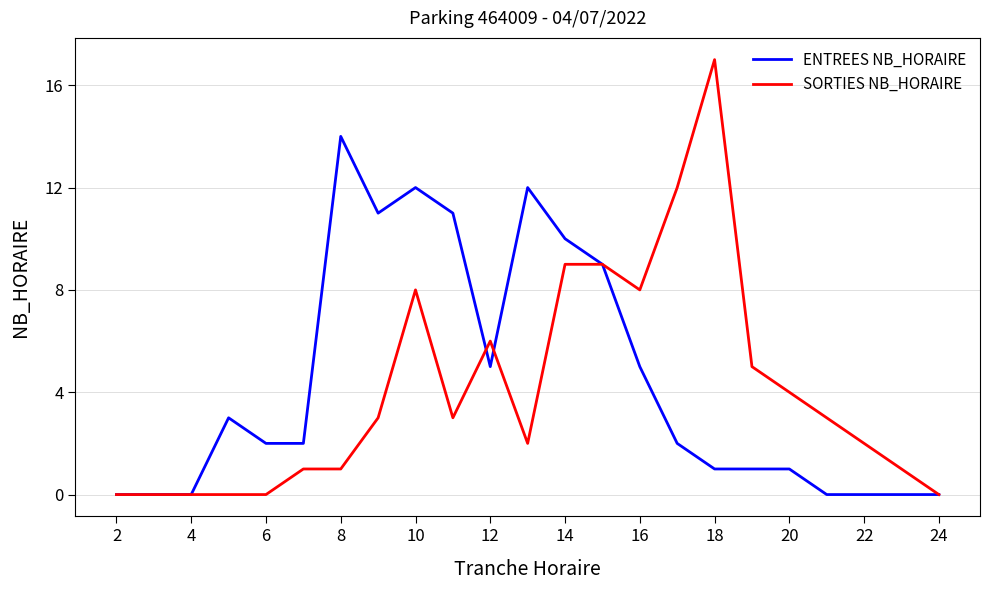

List the series in order of their peak value, highest first.

SORTIES NB_HORAIRE, ENTREES NB_HORAIRE